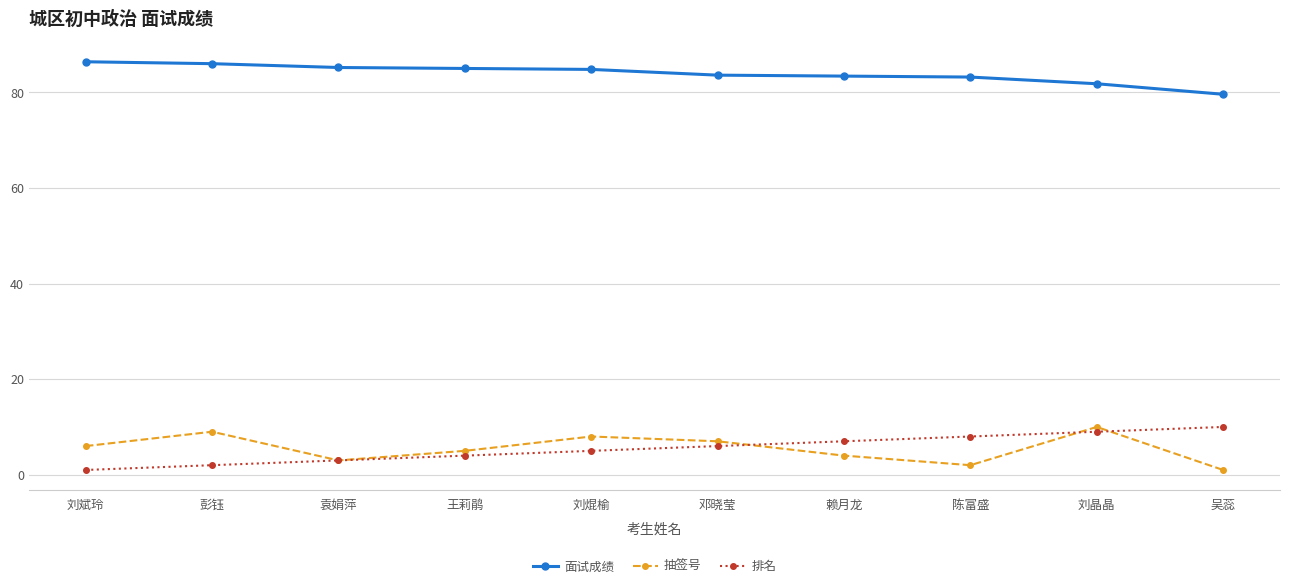

What is the value of the 面试成绩 point at the 3rd from the left?

85.2